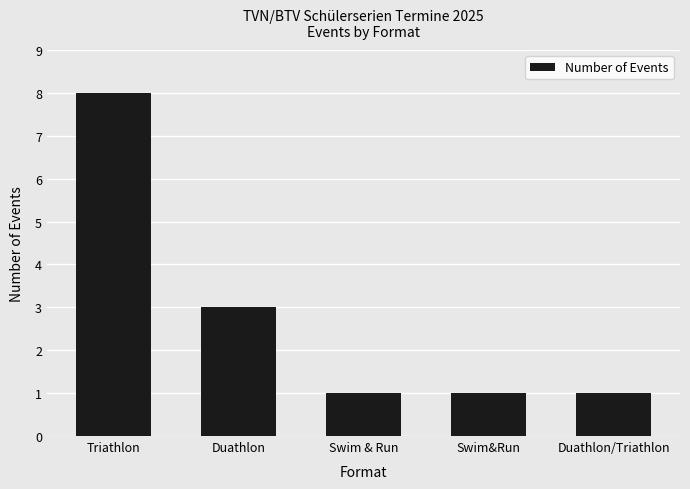

Is it true that the value at Duathlon/Triathlon is 1?

True